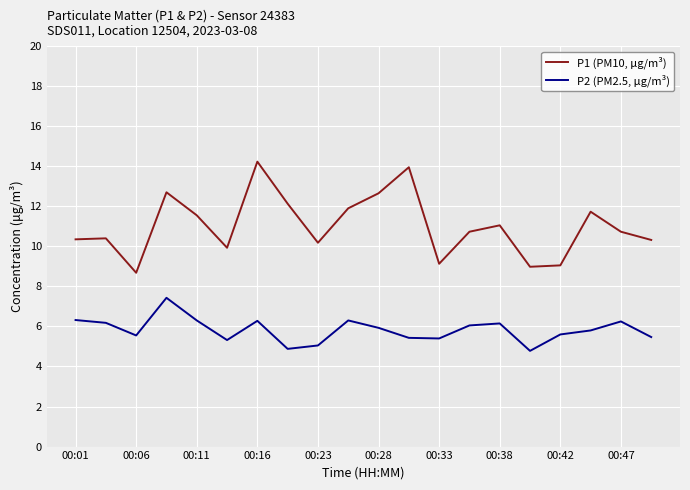

True or false: P1 (PM10, μg/m³) and P2 (PM2.5, μg/m³) cross at least once.

False